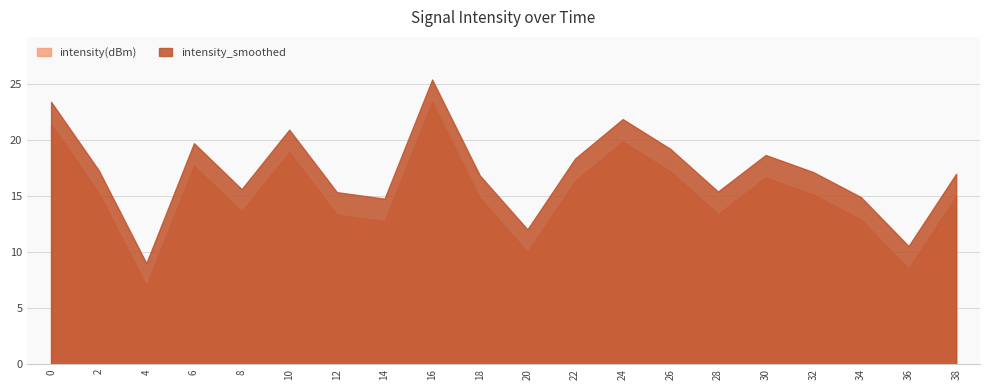

What is the total value across all series at 20?

22.0